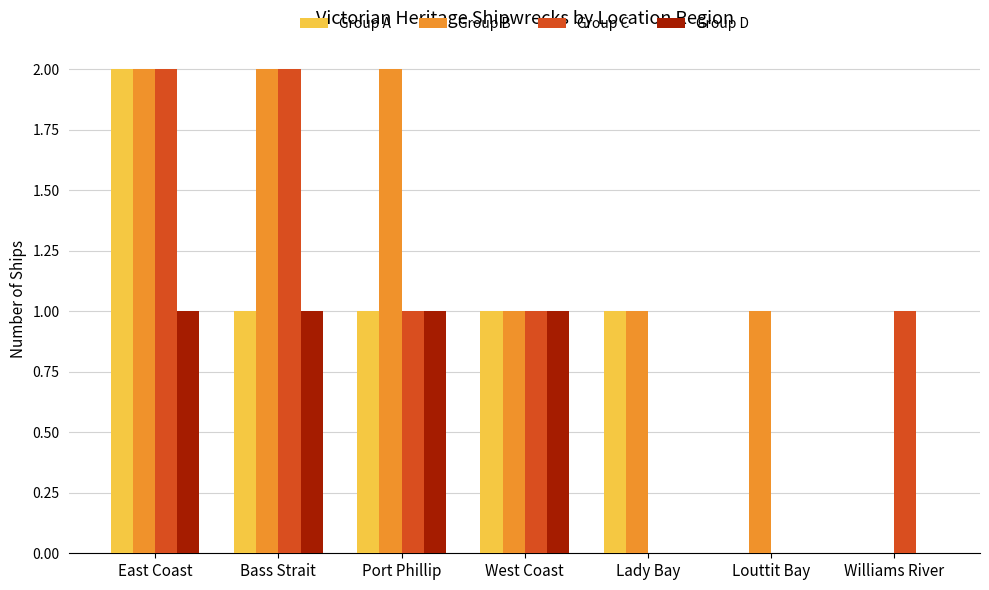

What is the maximum value for Group A?

2